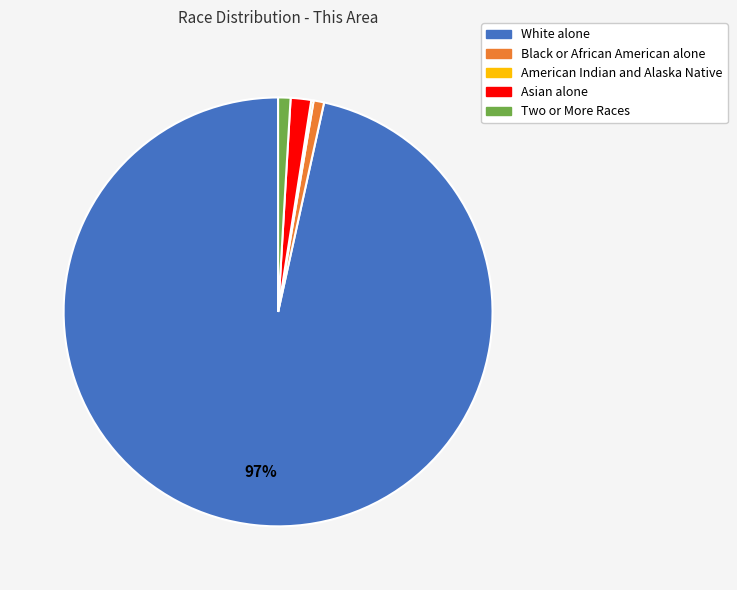

Is it true that Two or More Races is 11% of the pie?

False